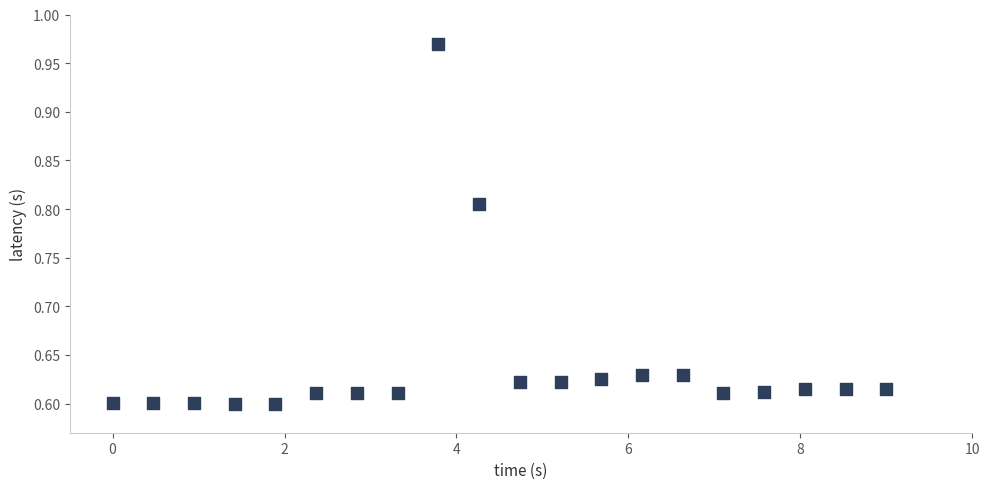

What is the range of X values (max minus min)?

9.0